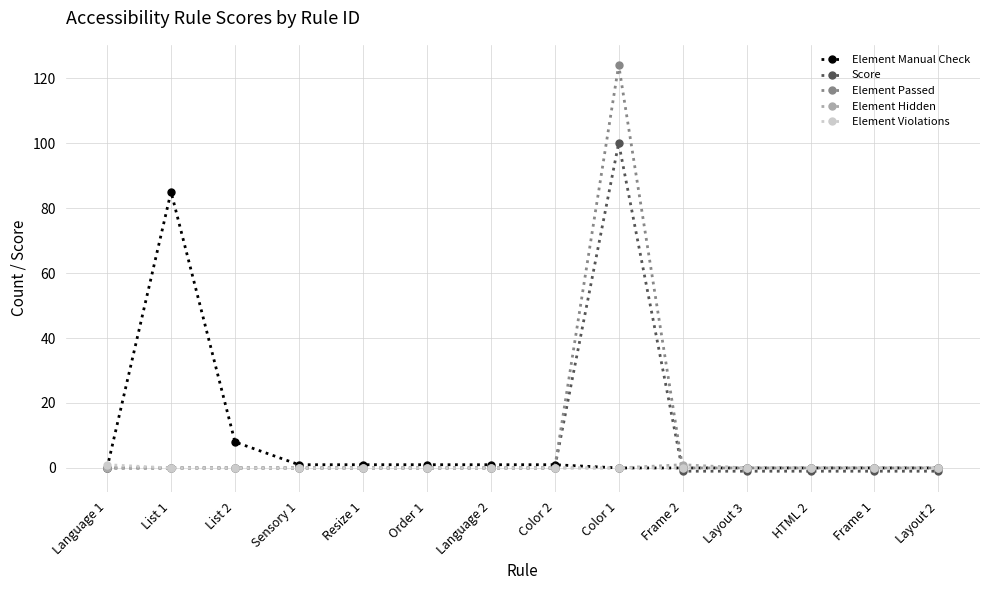

How many categories are shown in the chart?

14